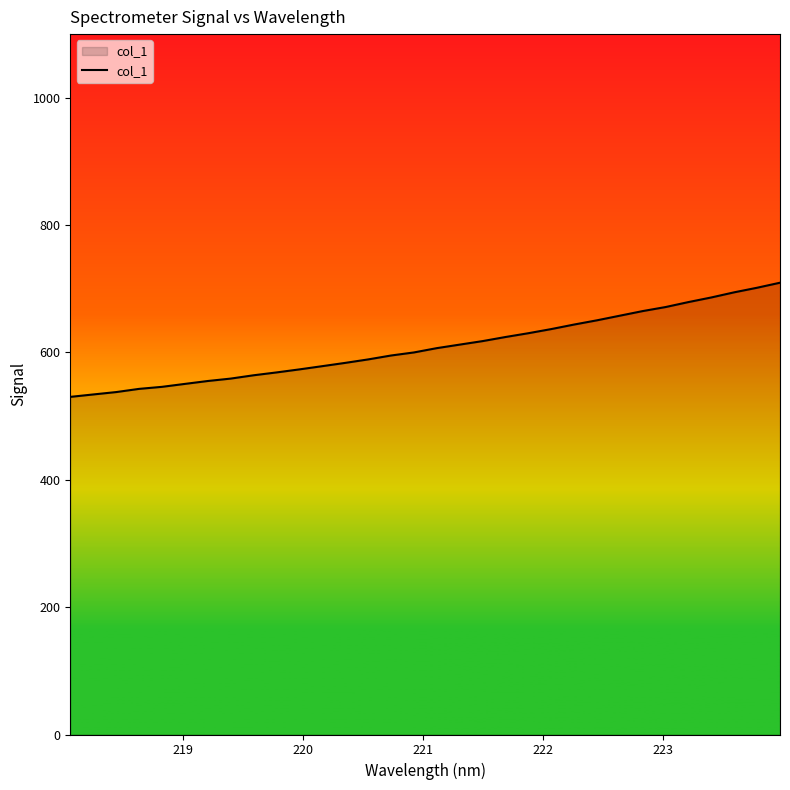

What is the minimum value shown in the chart?

530.3